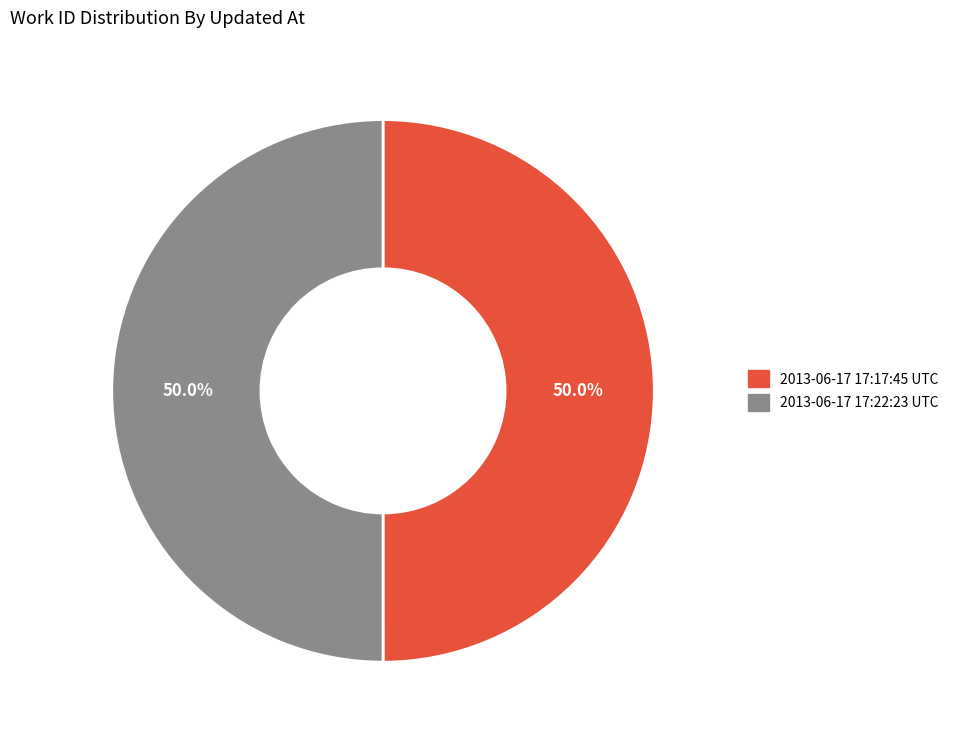

Approximately how many times larger is the value at 2013-06-17 17:22:23 UTC compared to 2013-06-17 17:17:45 UTC?

1.0